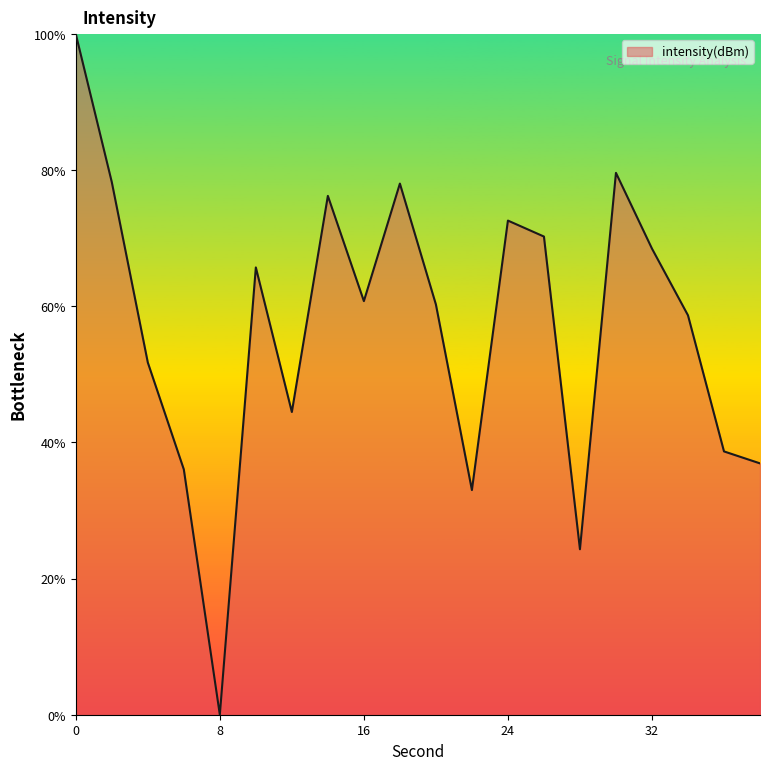

What is the greatest value displayed?

100.0